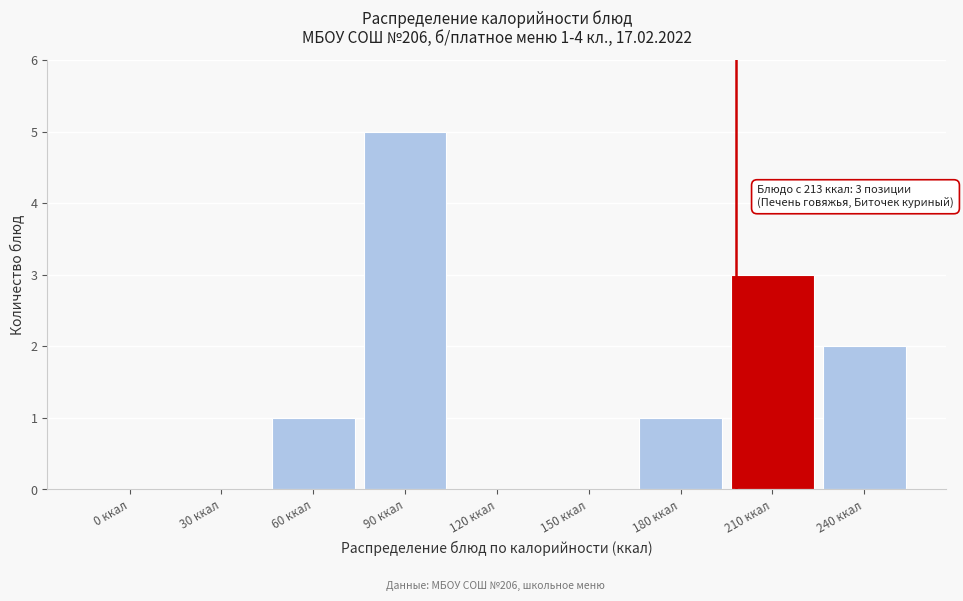

Reading left to right, extract all data points from this chart.

0 ккал=0	30 ккал=0	60 ккал=1	90 ккал=5	120 ккал=0	150 ккал=0	180 ккал=1	210 ккал=3	240 ккал=2